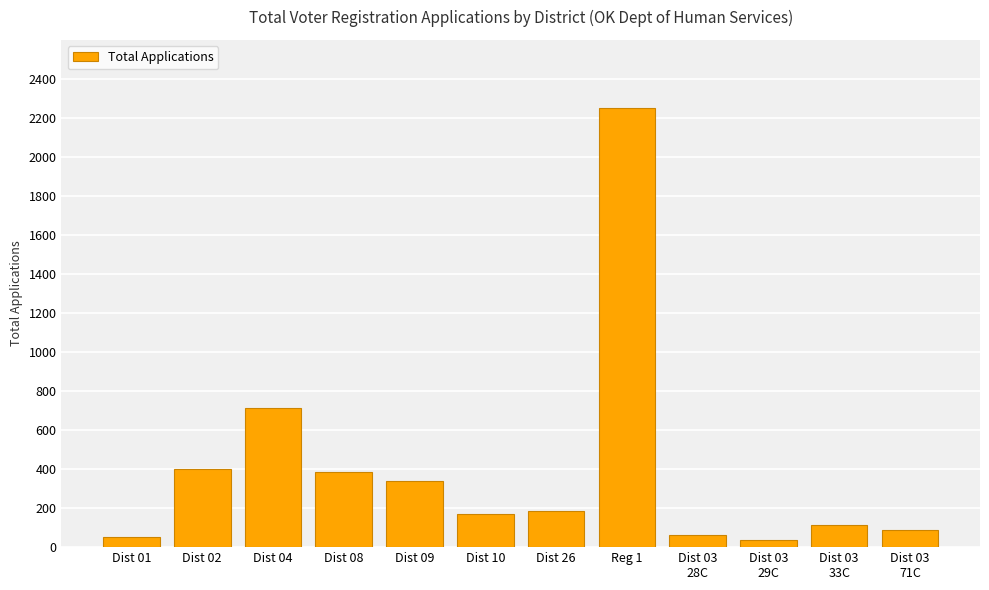

What is the greatest value displayed?

2250